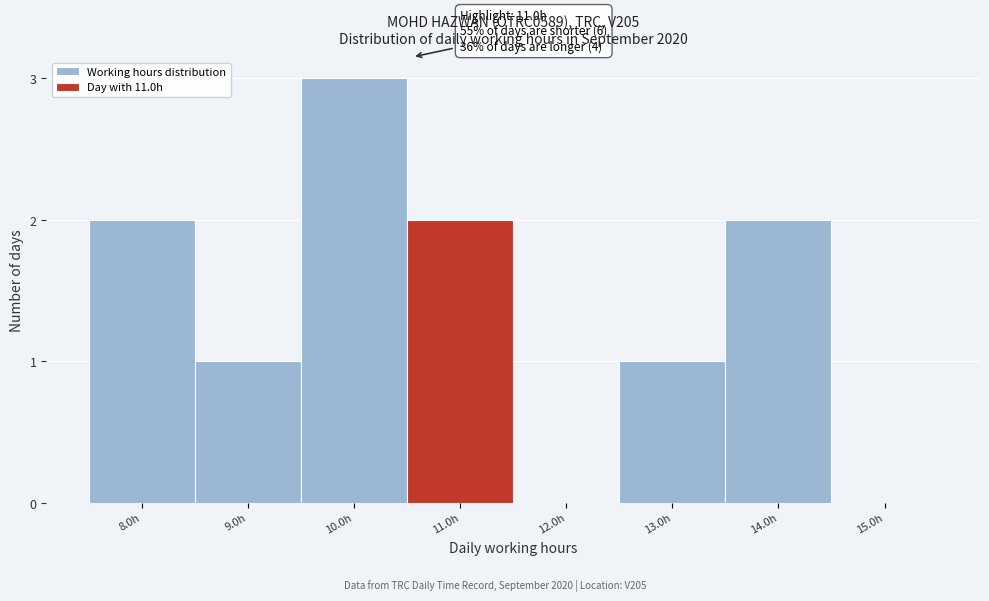

Reading right to left, extract all data points from this chart.

15.0h=0	14.0h=2	13.0h=1	12.0h=0	11.0h=2	10.0h=3	9.0h=1	8.0h=2